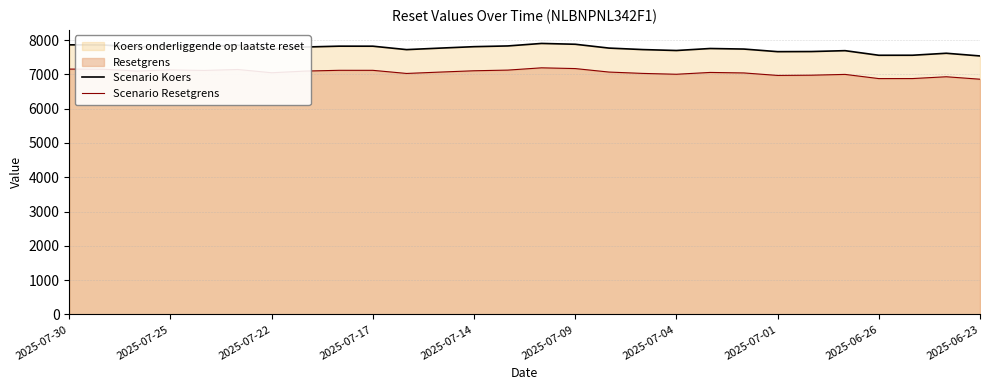

True or false: Scenario Koers and Scenario Resetgrens cross at least once.

False